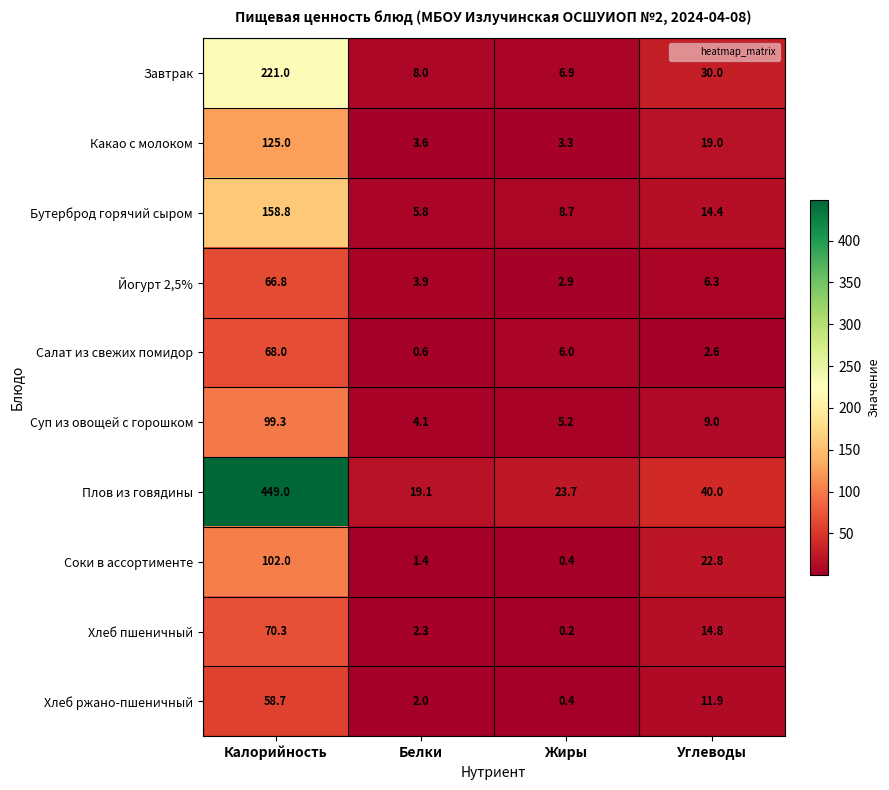

What is the minimum value shown in the chart?

0.2